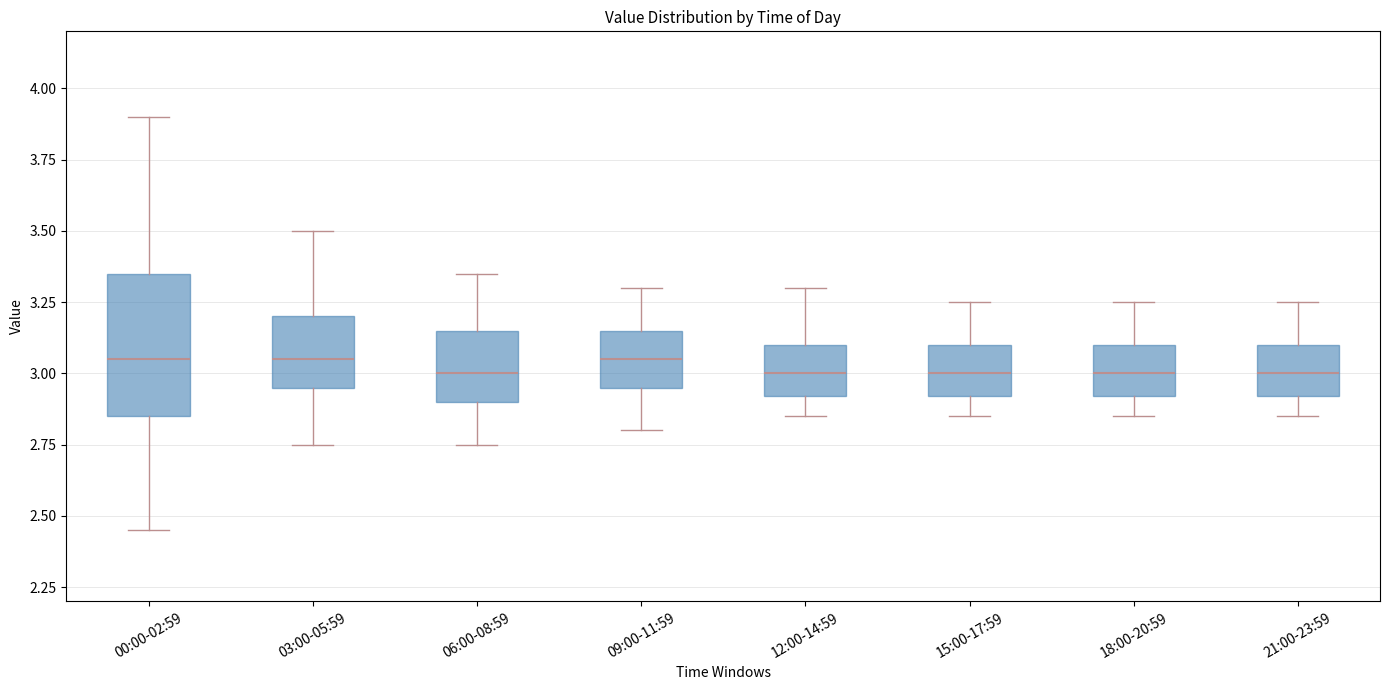

Reading left to right, transcribe this box plot: for each box, give where its median line is, the range the box spans, and where its two whiskers end, as read against the y-axis. The values are not printed on the chart, so give them approximately, as read against the axis.

00:00-02:59: median 3.05, box 2.85 to 3.35, whiskers 2.45 to 3.90
03:00-05:59: median 3.05, box 2.95 to 3.20, whiskers 2.75 to 3.50
06:00-08:59: median 3.00, box 2.90 to 3.15, whiskers 2.75 to 3.35
09:00-11:59: median 3.05, box 2.95 to 3.15, whiskers 2.80 to 3.30
12:00-14:59: median 3.00, box 2.90 to 3.10, whiskers 2.85 to 3.30
15:00-17:59: median 3.00, box 2.90 to 3.10, whiskers 2.85 to 3.25
18:00-20:59: median 3.00, box 2.90 to 3.10, whiskers 2.85 to 3.25
21:00-23:59: median 3.00, box 2.90 to 3.10, whiskers 2.85 to 3.25